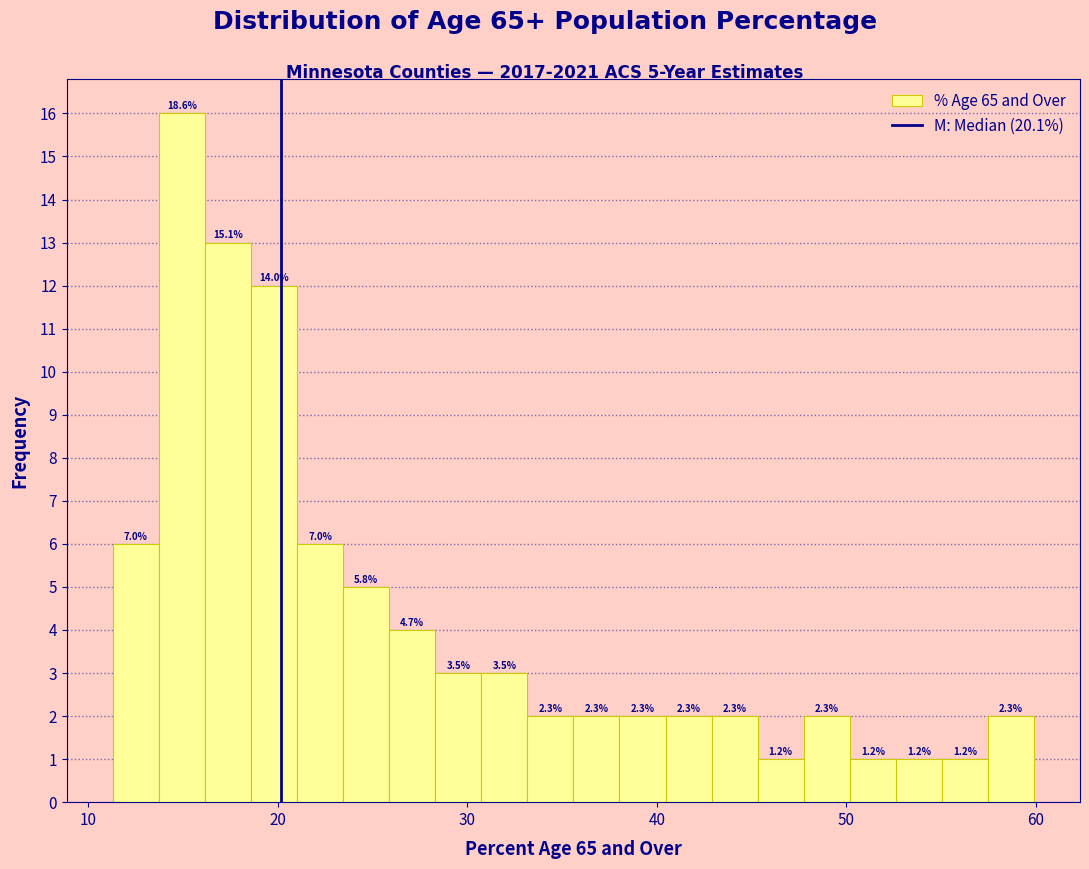

Read against the x-axis, roughly where is the centre of the tallest bar?

15